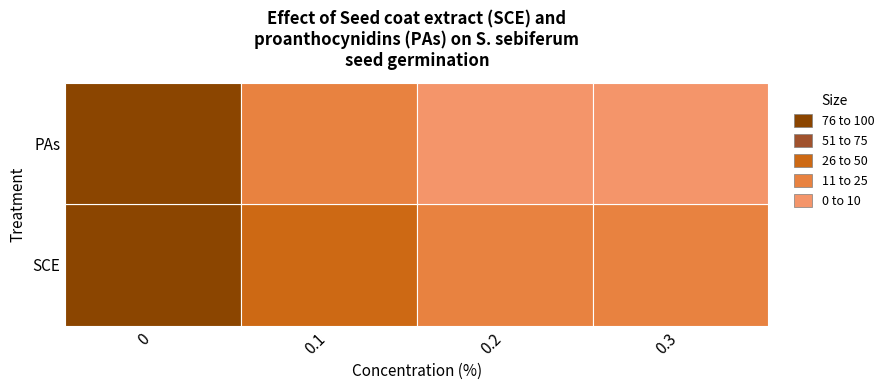

What is the difference between the maximum and minimum values in the SCE series?

60